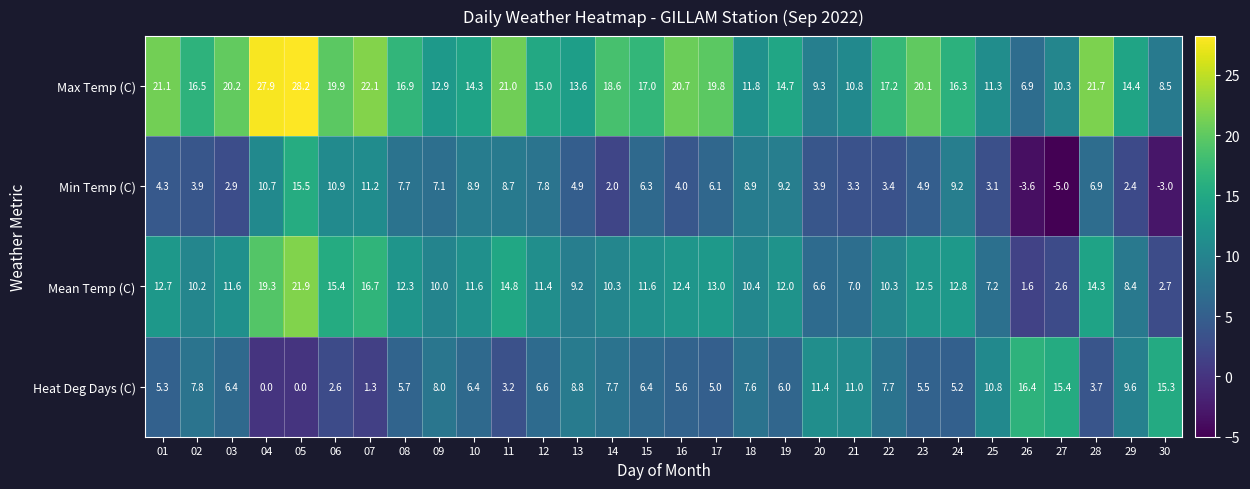

What is the difference between the Mean Temp (C) values at 08 and 13?

3.1